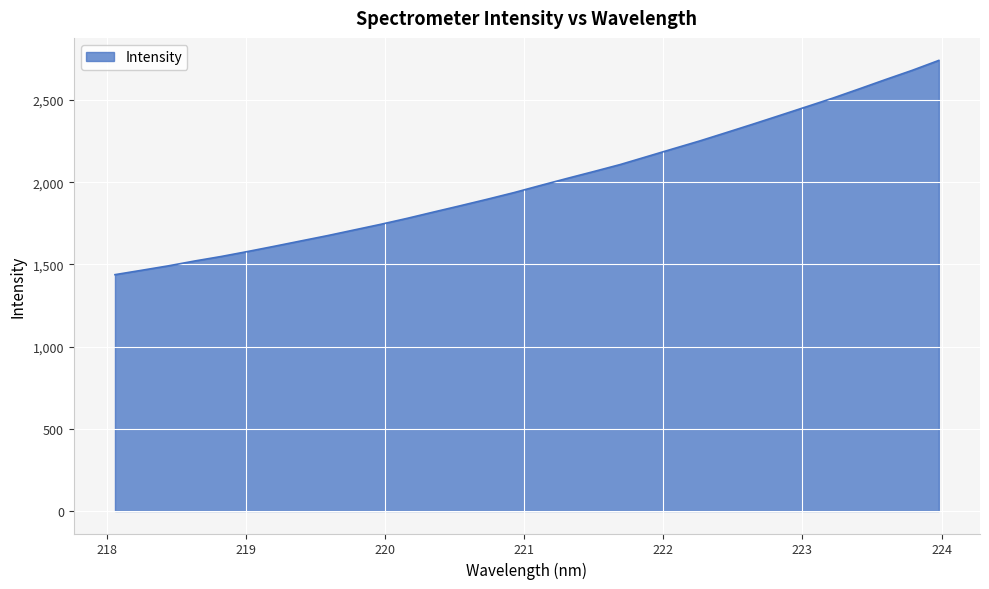

What is the maximum value shown in the chart?

2741.5